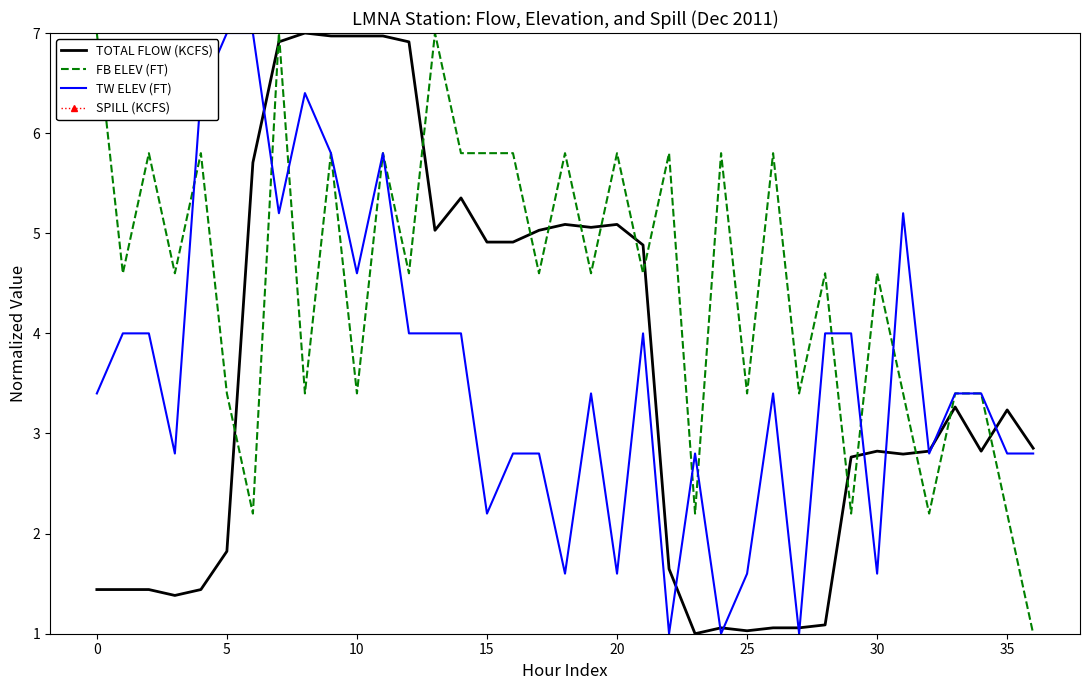

After their last crossing, which series has the higher values: TOTAL FLOW (KCFS) or FB ELEV (FT)?

TOTAL FLOW (KCFS)